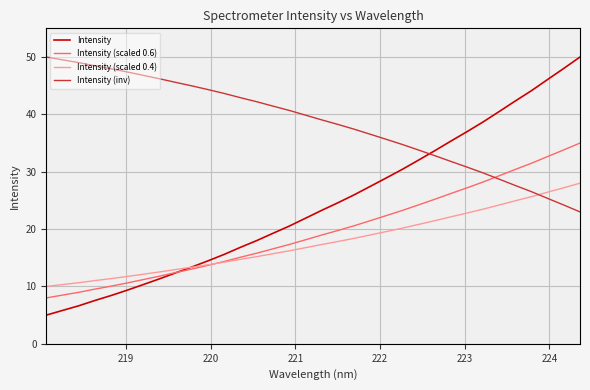

Which series has the widest spread of values?

Intensity